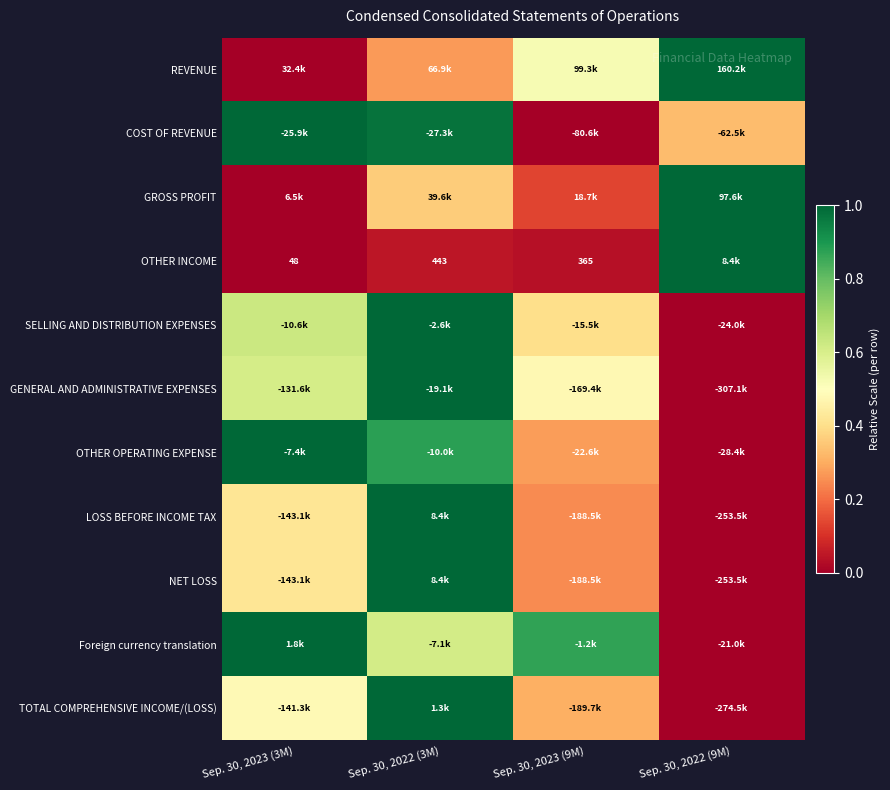

How many distinct data groups are displayed?

11